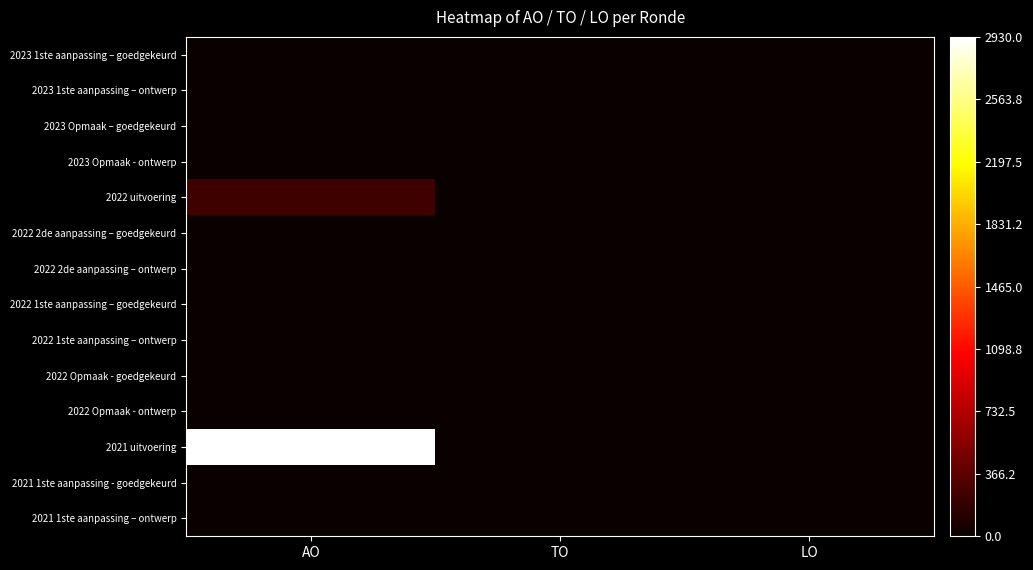

What is the greatest value displayed?

1.0